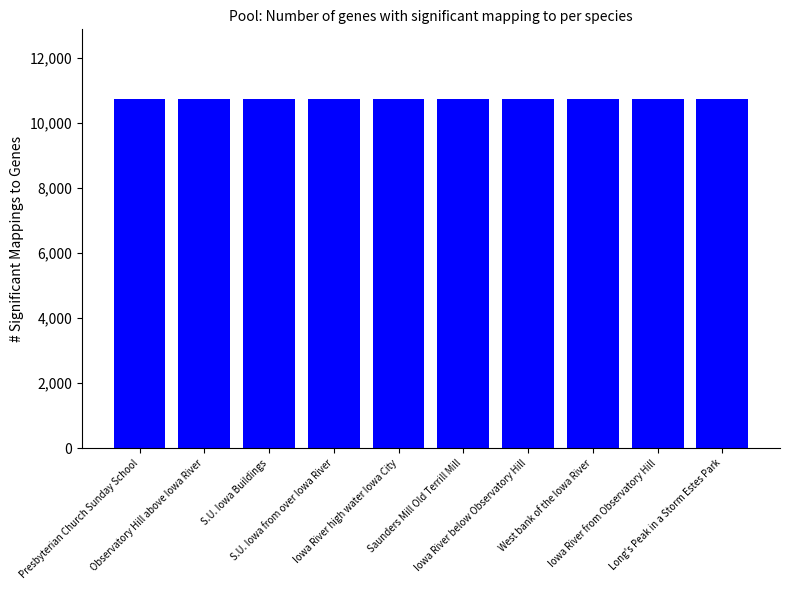

What is the sum of all values?

107365